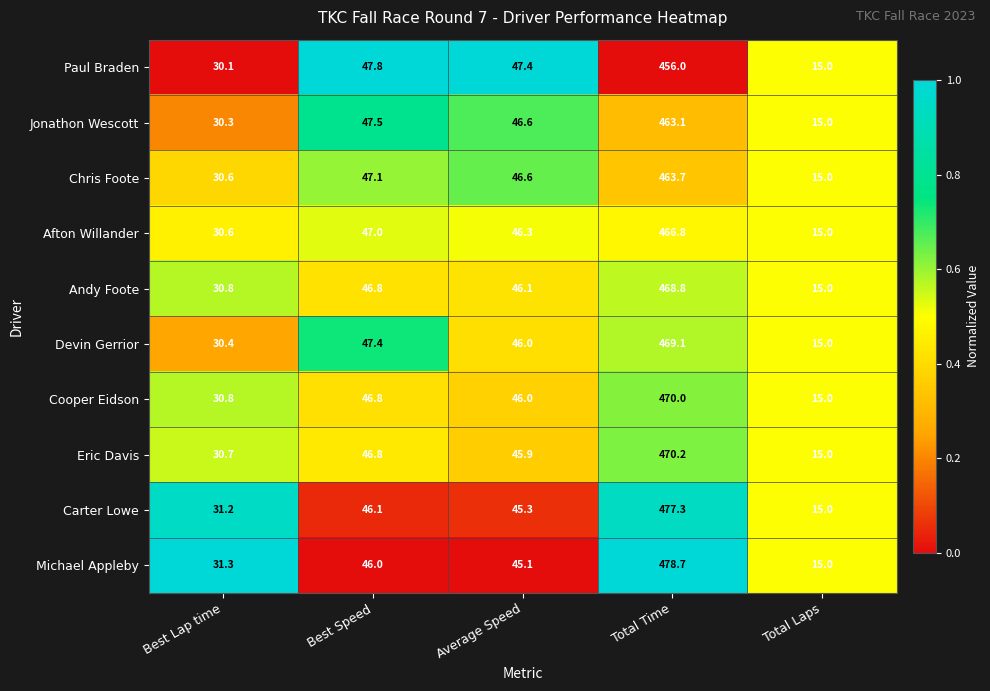

How many distinct data groups are displayed?

10